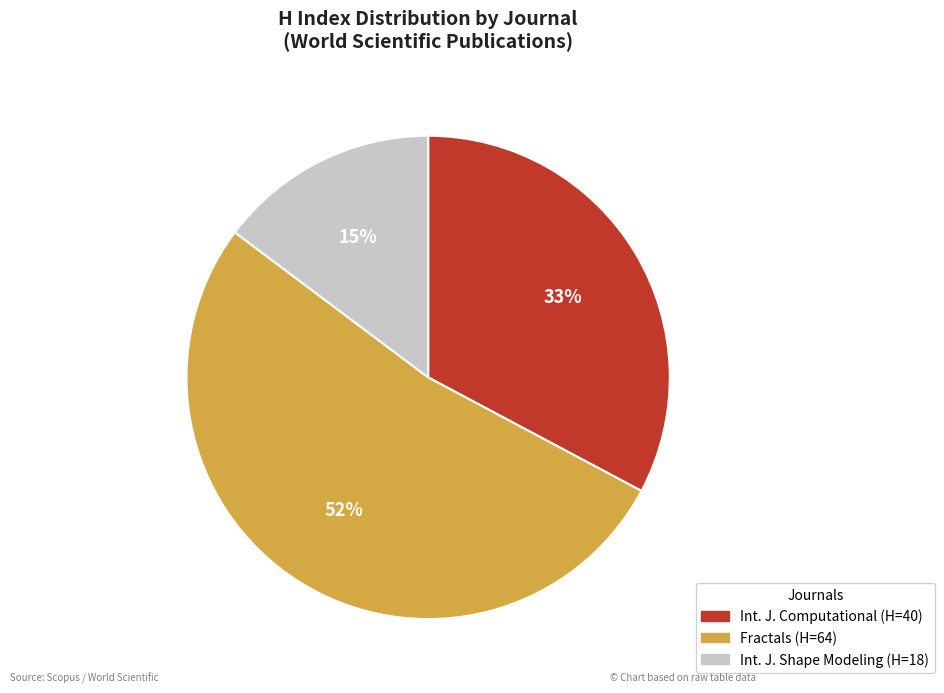

Is there a majority slice in this chart?

Yes